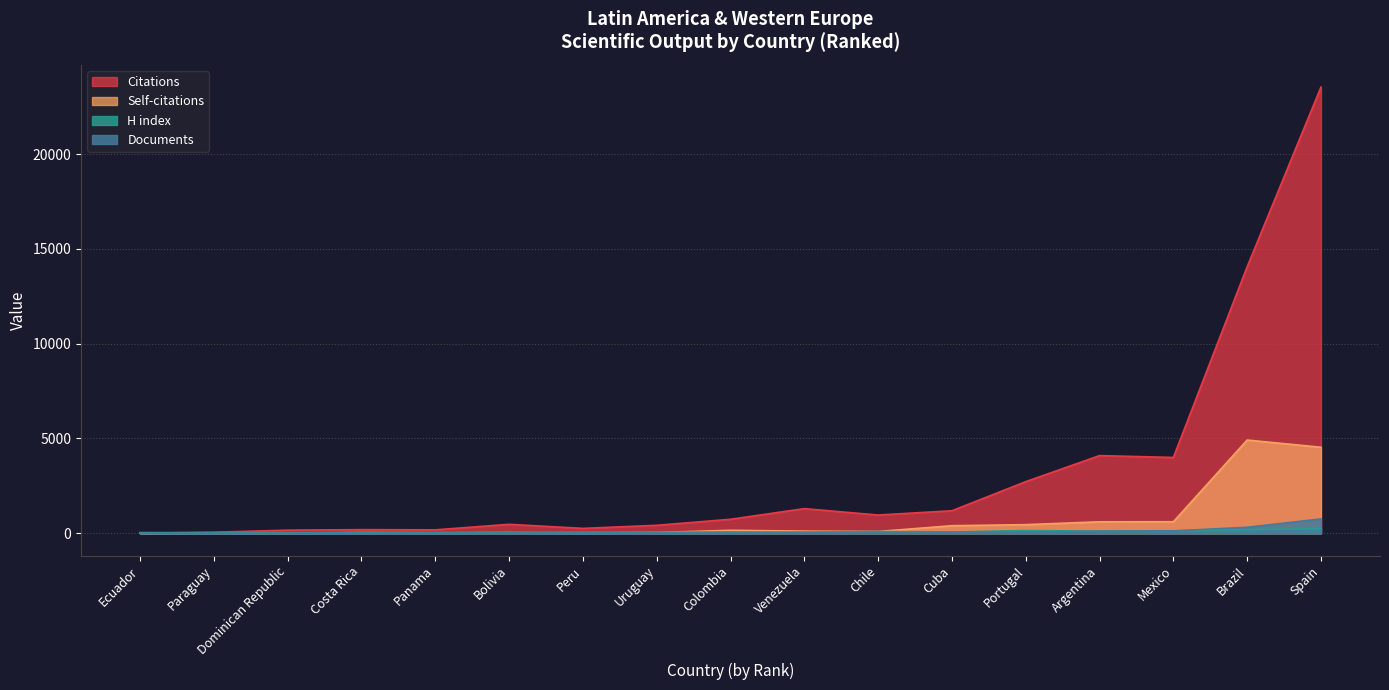

What is the difference between the highest and lowest values at Chile?

925